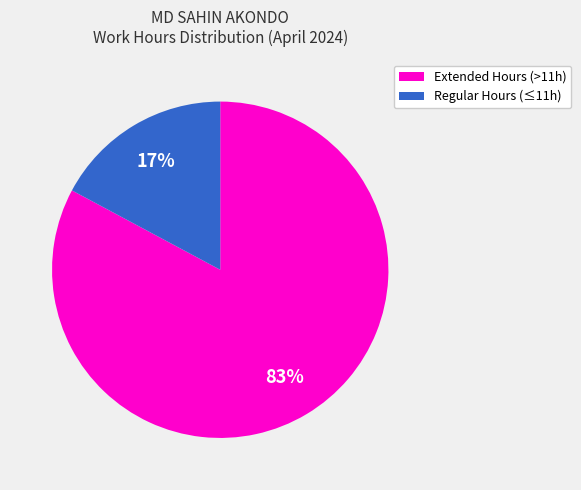

How many slices are in this pie chart?

2